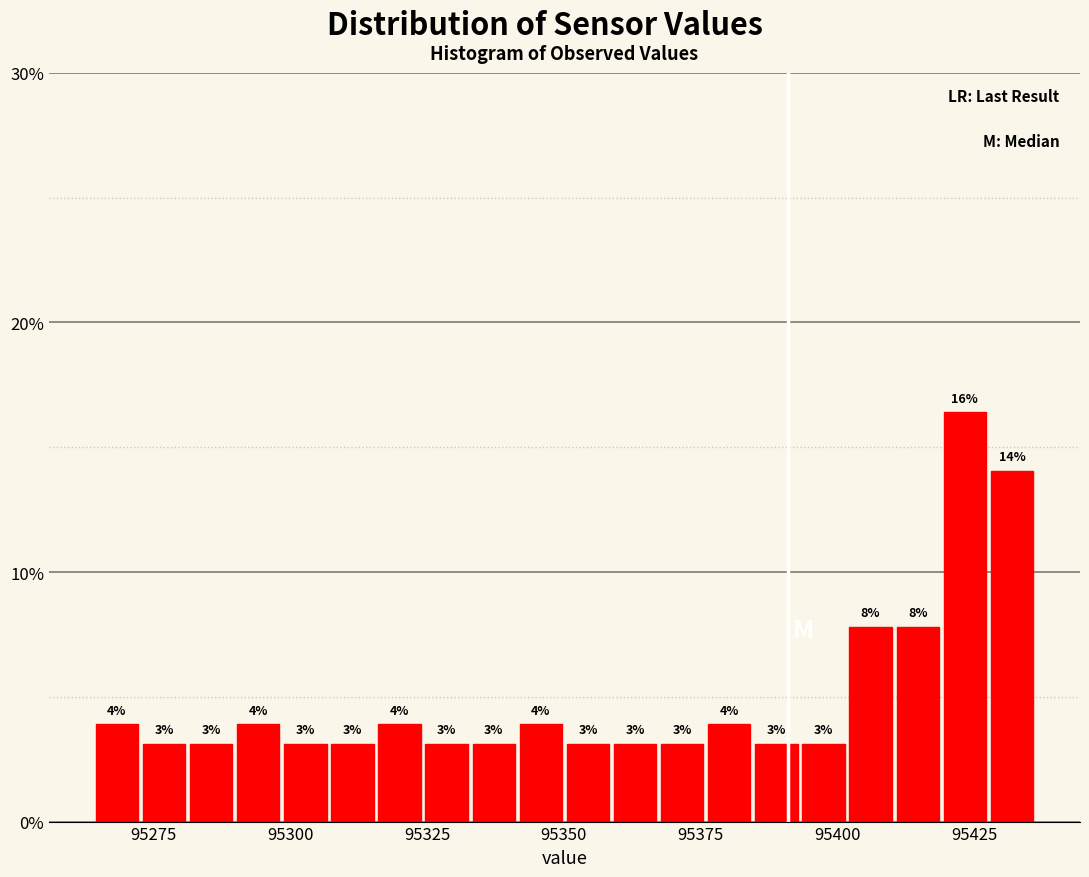

Around what value on the x-axis is the tallest bar? Give the approximate position of its centre, as read against the axis.

95425